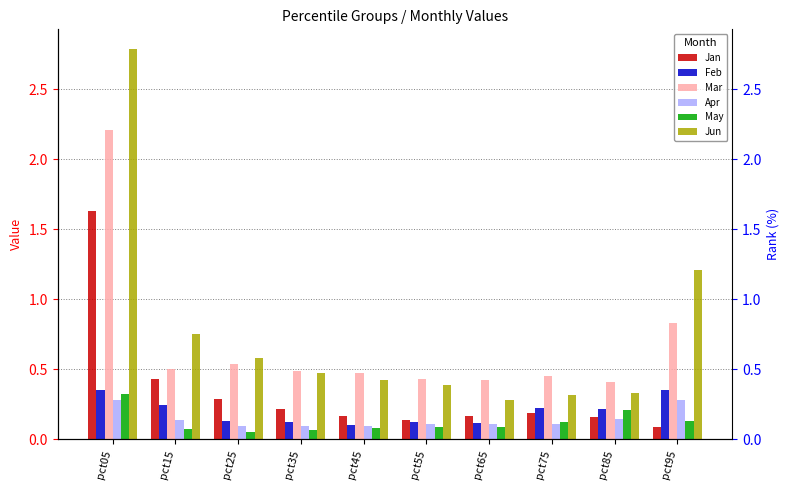

What is the spread (max minus min) of values at pct15?

0.7